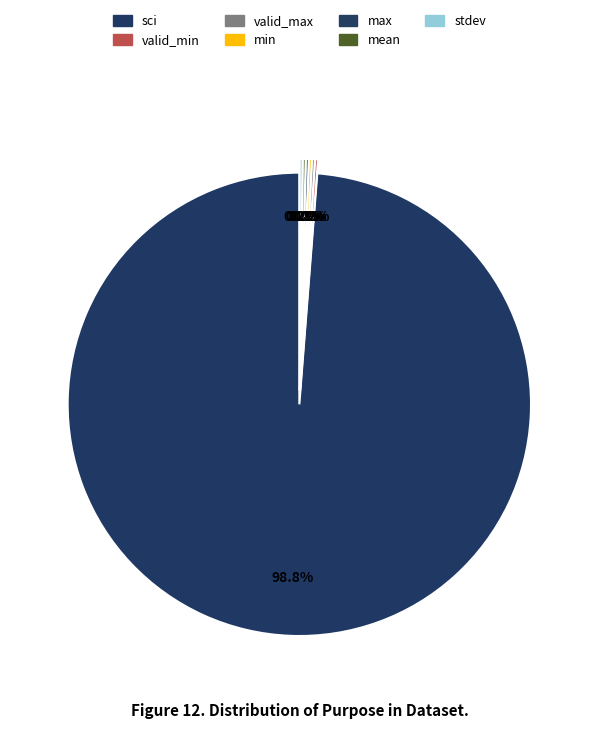

What percentage is NOT represented by mean?

99.8%